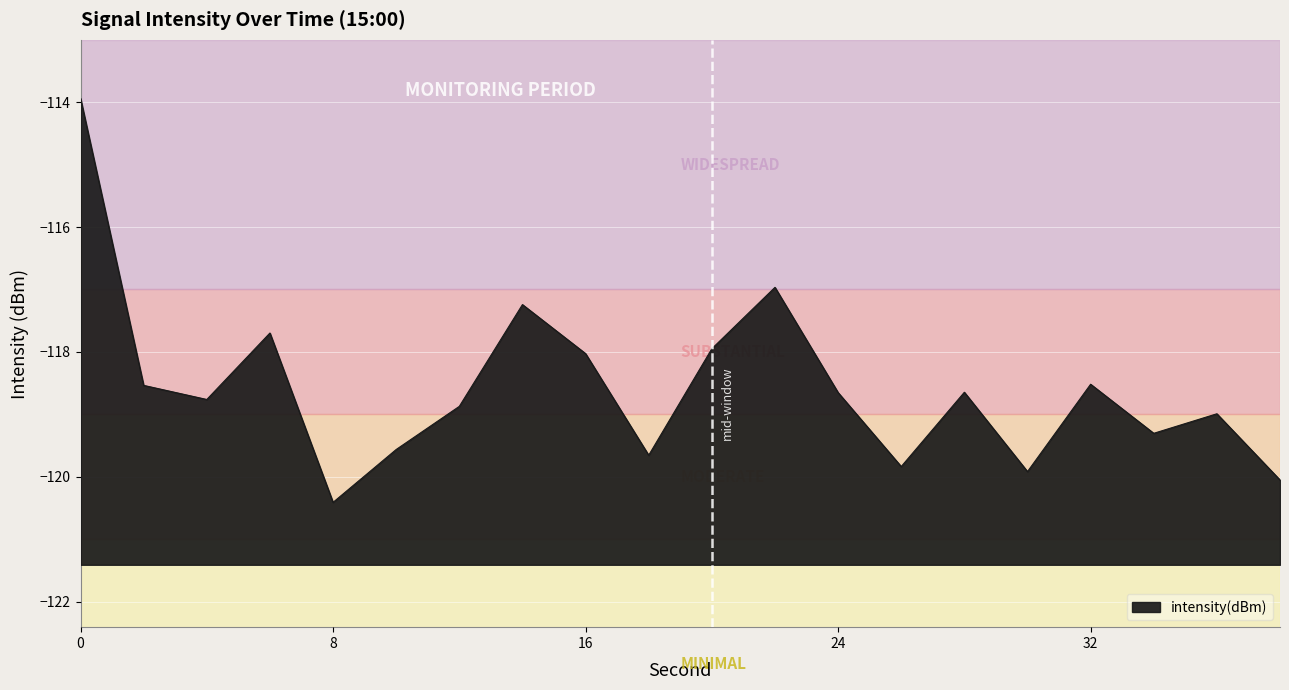

Rank the categories by value from lowest to highest.

8, 38, 30, 26, 18, 10, 34, 36, 12, 4, 24, 28, 2, 32, 16, 20, 6, 14, 22, 0